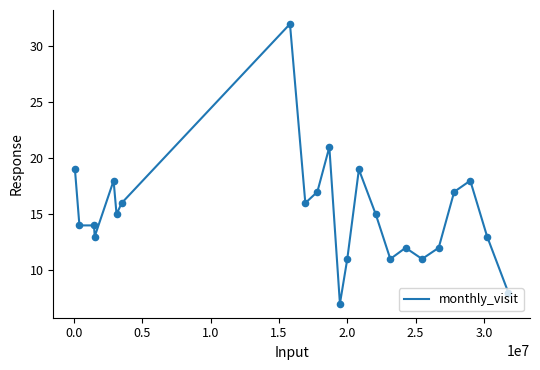

What is the maximum value shown in the chart?

32